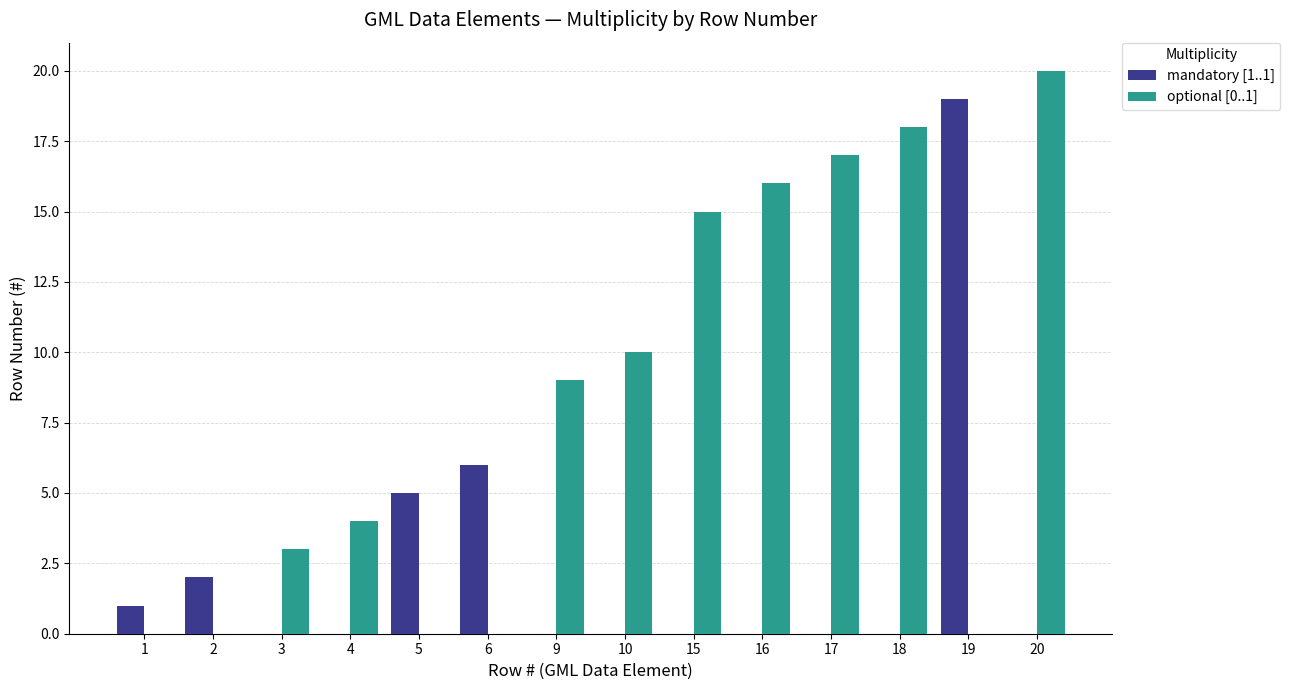

Are the bars horizontal?

No